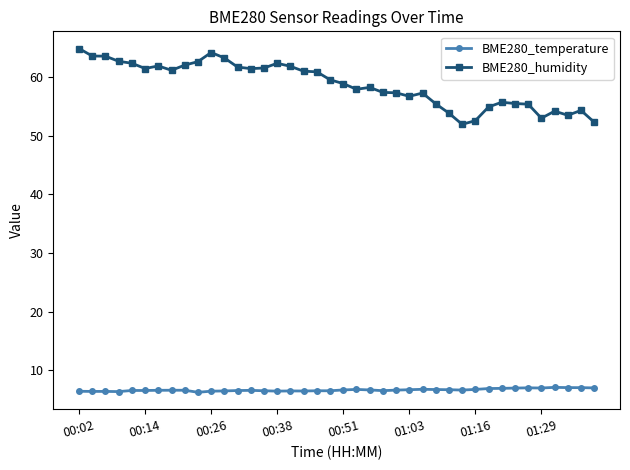

What is the value of the BME280_temperature point at the 35th from the left?

7.0